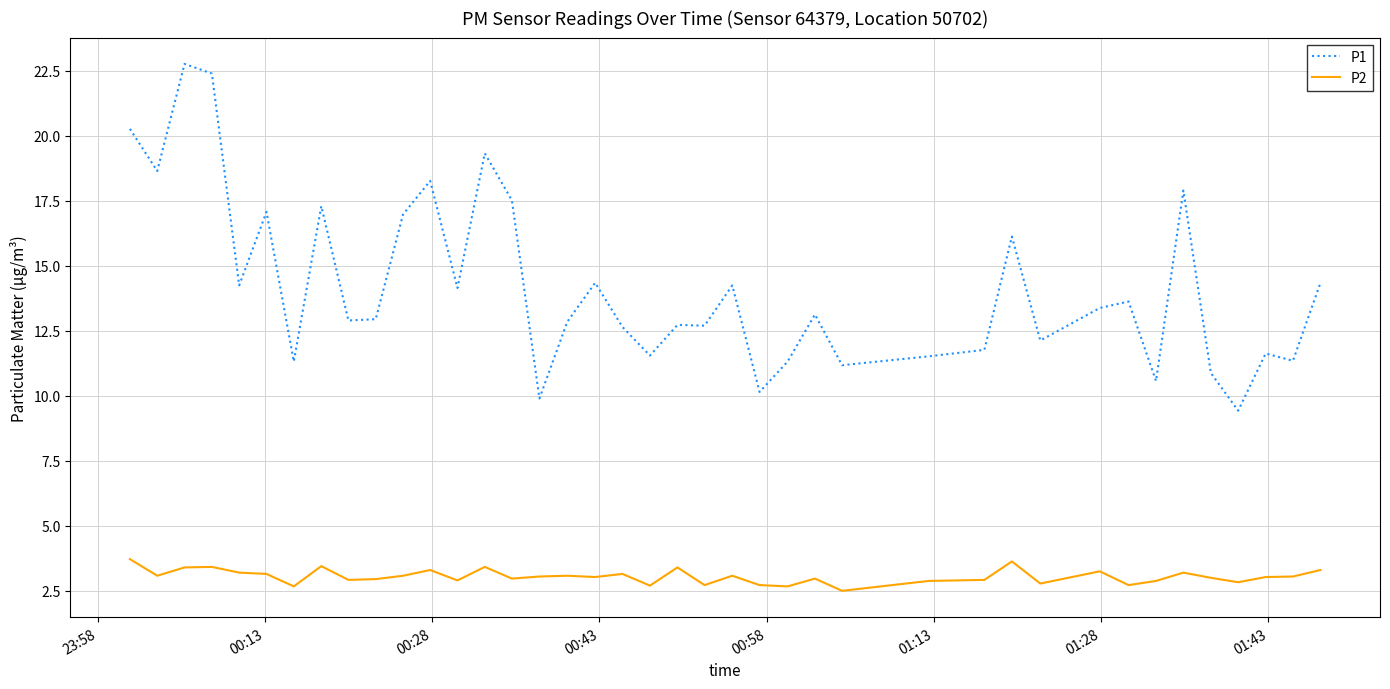

True or false: P2 and P1 cross at least once.

False